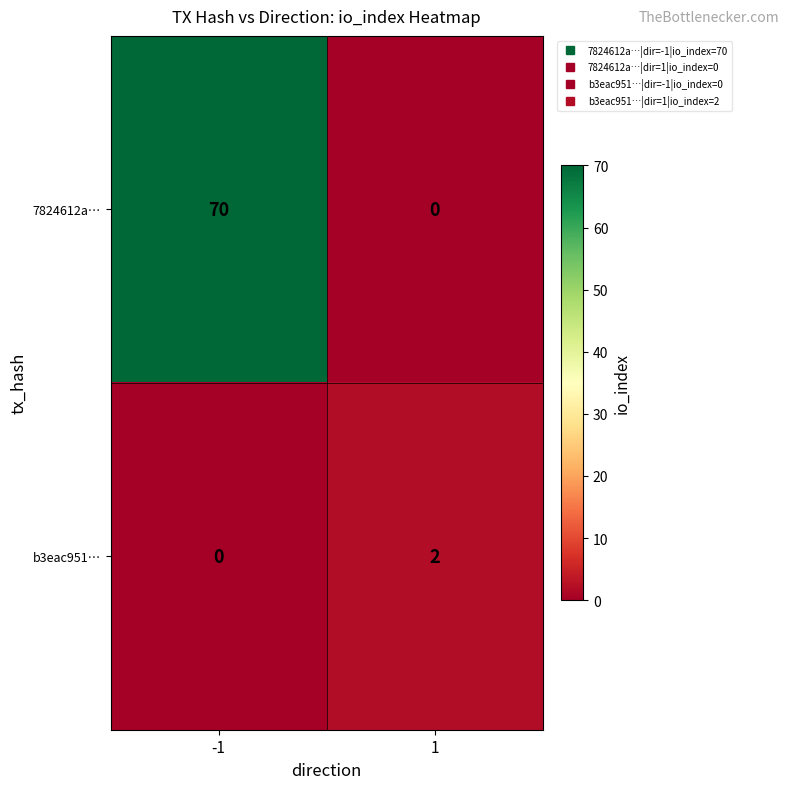

Count the number of categories in the chart.

2